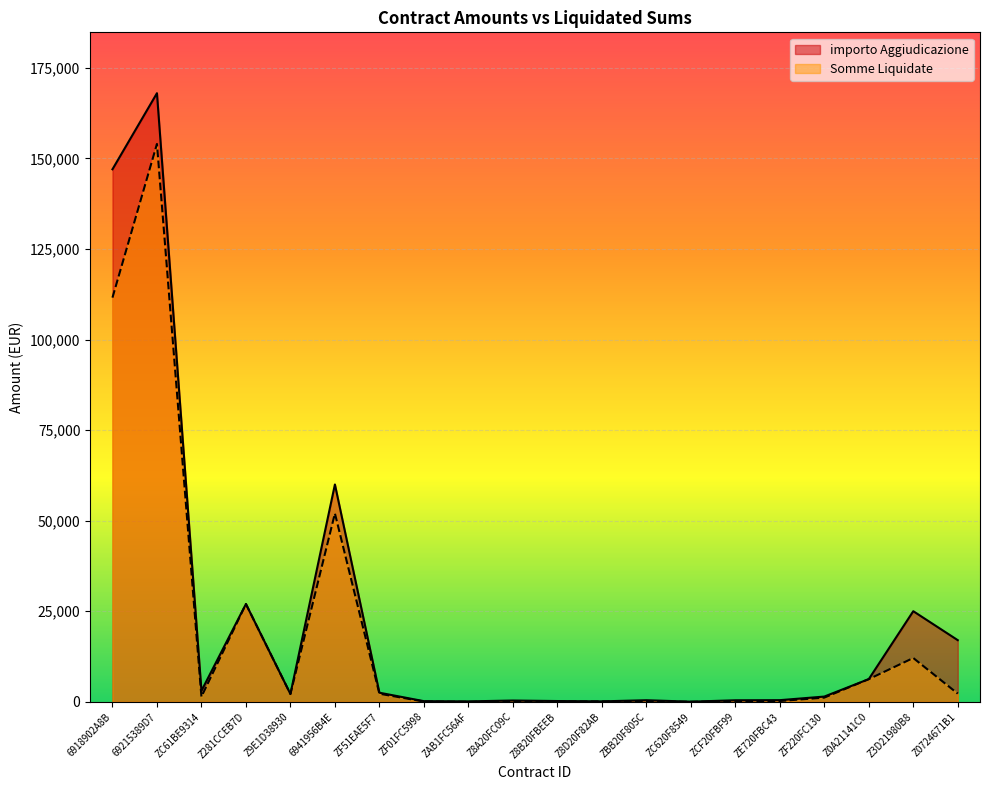

List the series in order of their peak value, lowest first.

Somme Liquidate, importo Aggiudicazione